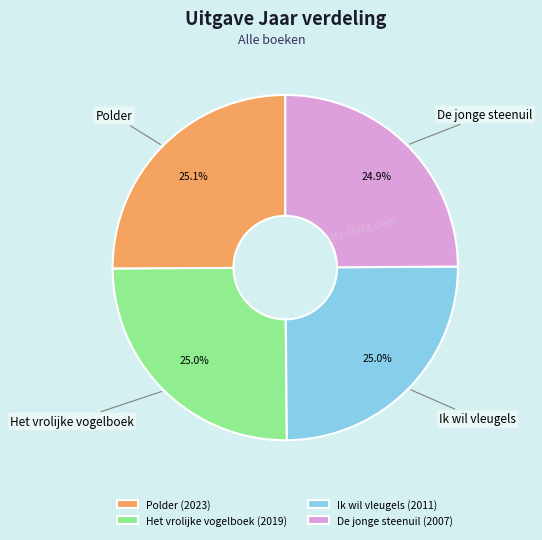

To the nearest percent, what portion does De jonge steenuil represent?

25%